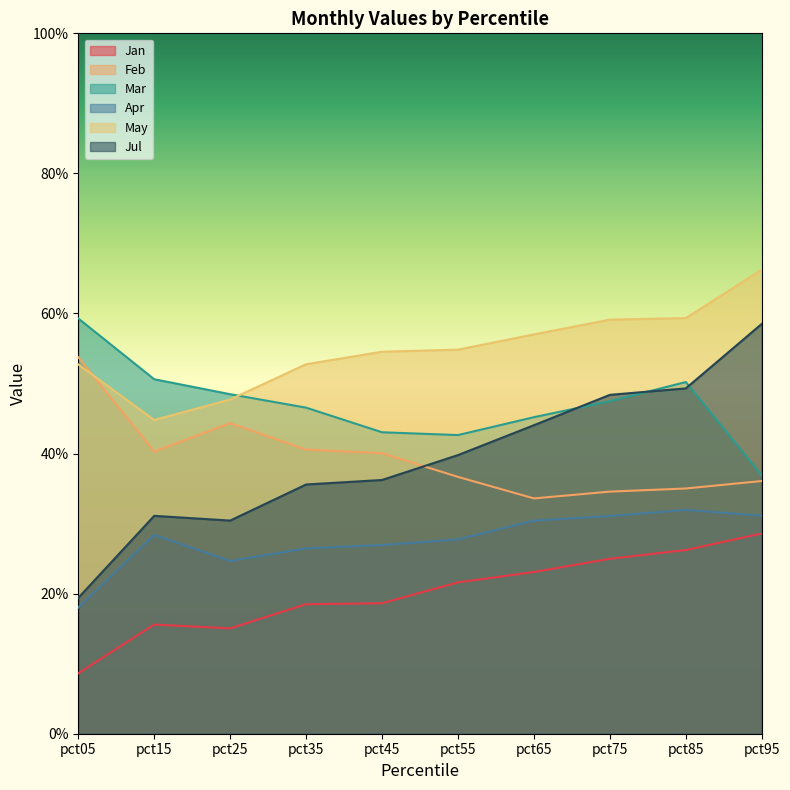

Reading left to right, what are all the values shown in this chart?

Jan: 0.1	0.2	0.2	0.2	0.2	0.2	0.2	0.2	0.3	0.3
Feb: 0.5	0.4	0.4	0.4	0.4	0.4	0.3	0.3	0.4	0.4
Mar: 0.6	0.5	0.5	0.5	0.4	0.4	0.5	0.5	0.5	0.4
Apr: 0.2	0.3	0.2	0.3	0.3	0.3	0.3	0.3	0.3	0.3
May: 0.5	0.4	0.5	0.5	0.5	0.5	0.6	0.6	0.6	0.7
Jul: 0.2	0.3	0.3	0.4	0.4	0.4	0.4	0.5	0.5	0.6